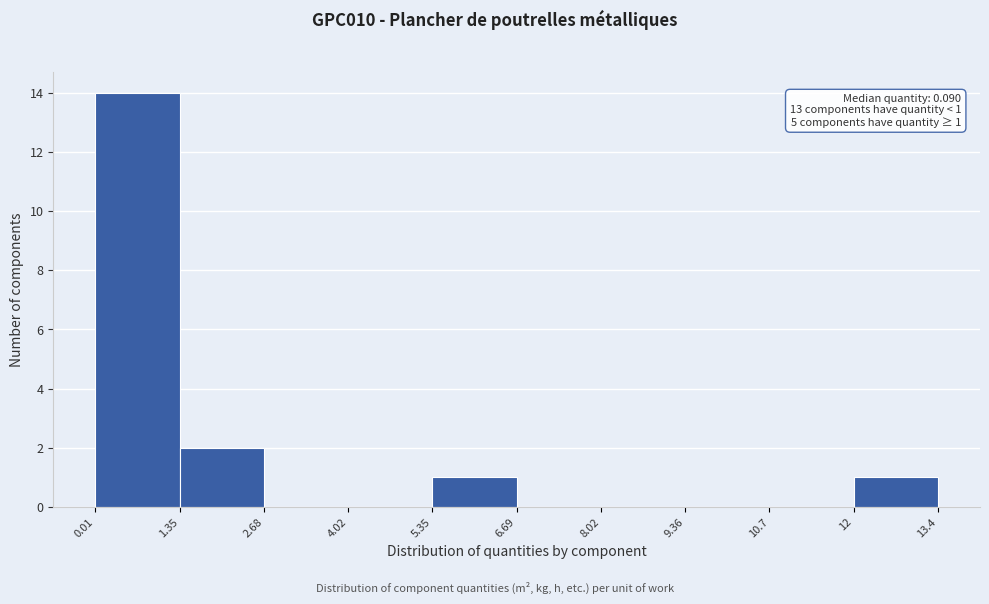

Which range on the x-axis has the tallest bar?

0.01 to 1.35